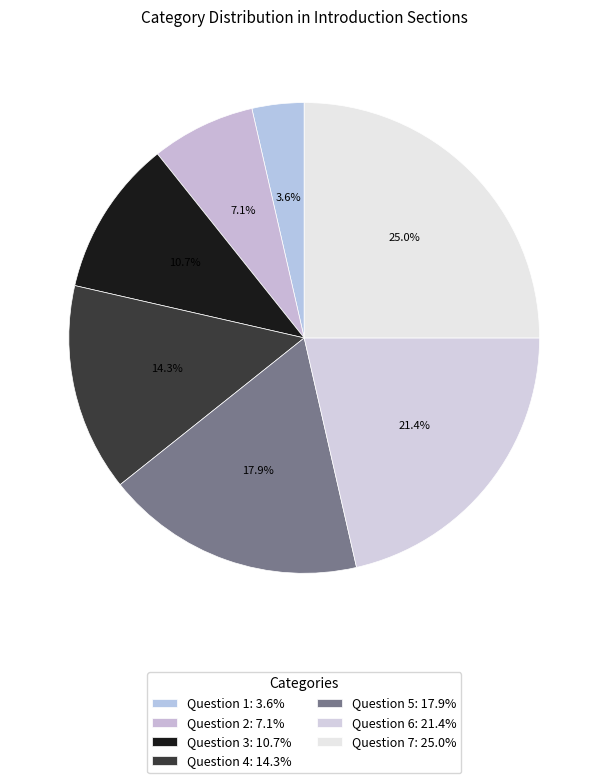

What is the ratio of the value at Question 3 to the value at Question 7?

0.4